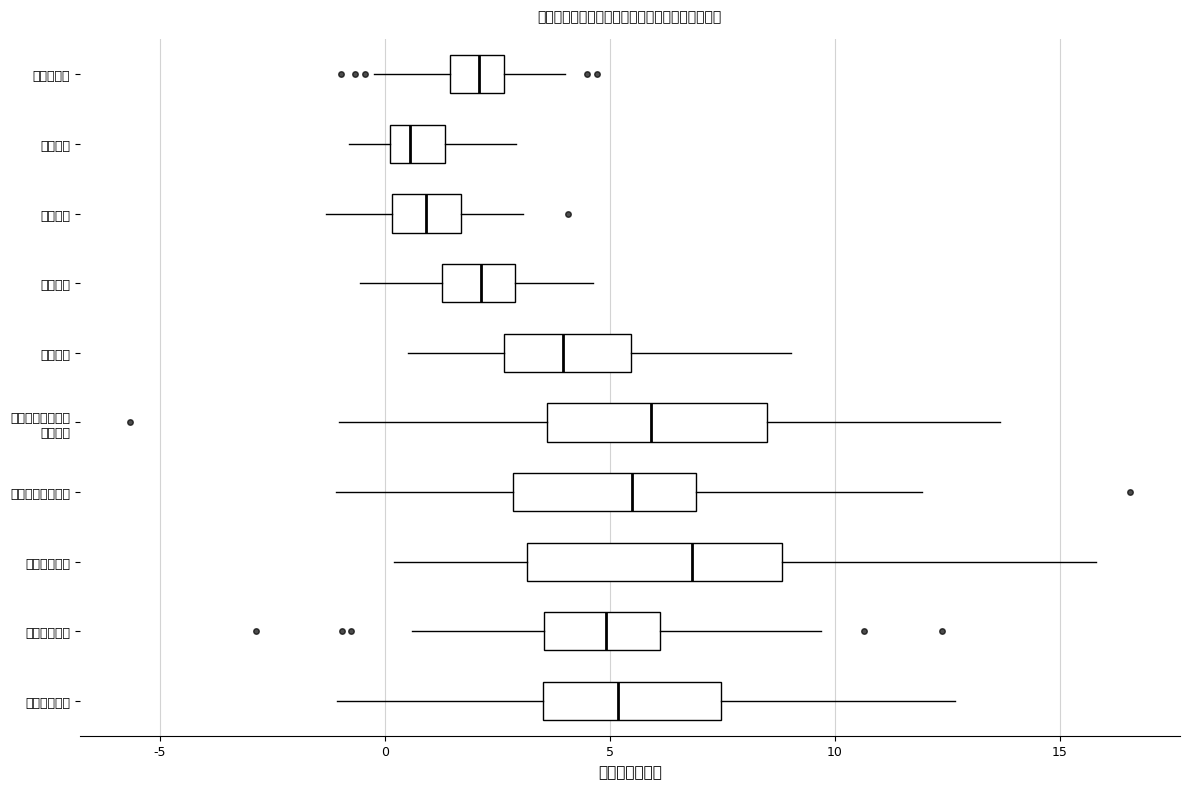

Comparing the boxes themselves (not the whiskers), which one is the widest?

区城市管理委